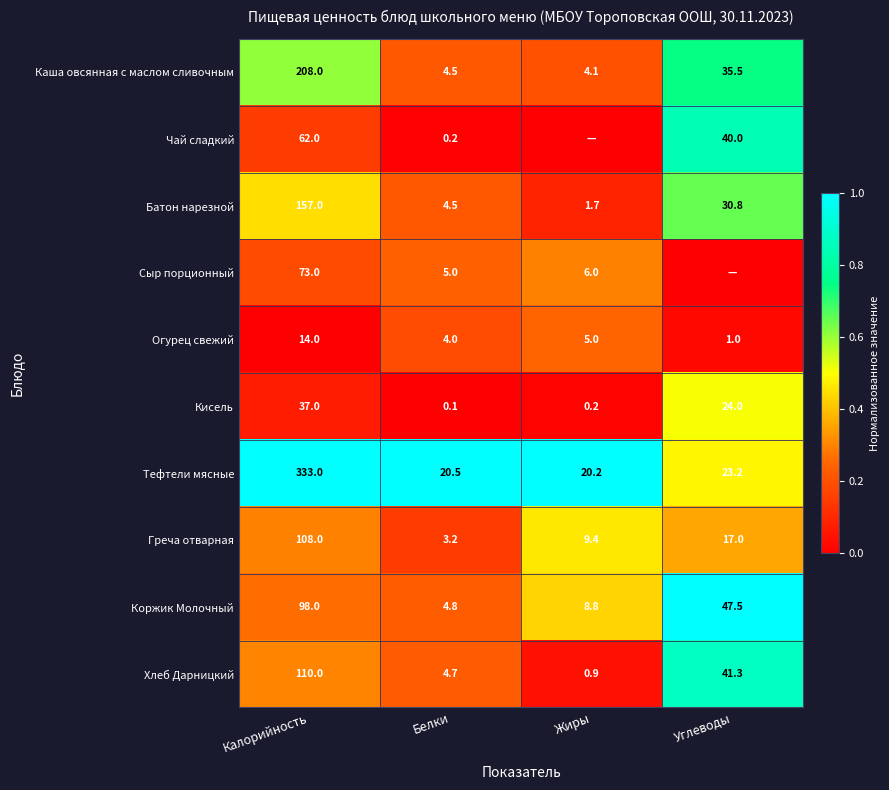

What is the difference between the second highest and second lowest values in the Кисель series?

23.8